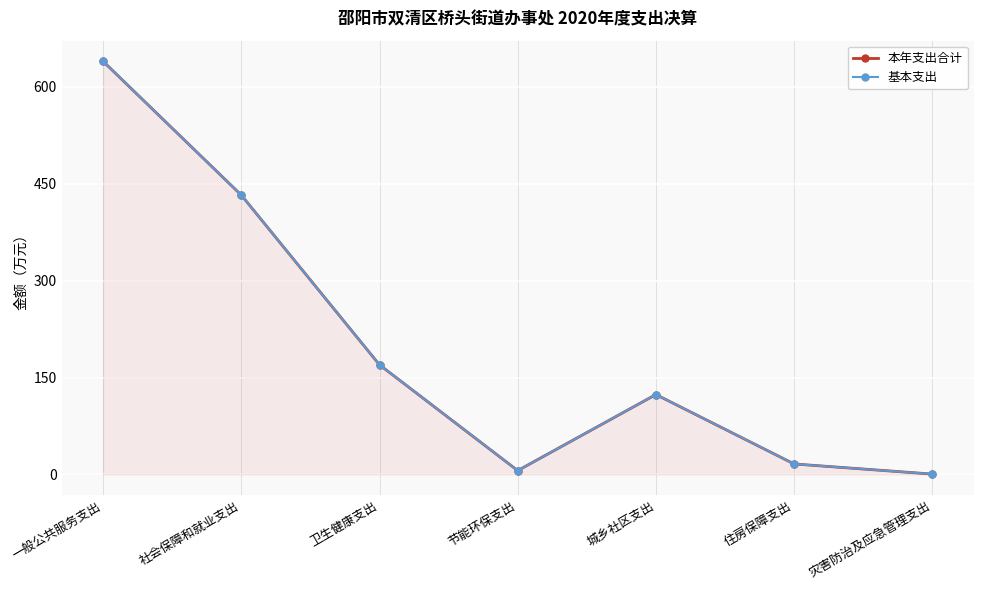

Which series changed the most between 社会保障和就业支出 and 灾害防治及应急管理支出?

本年支出合计